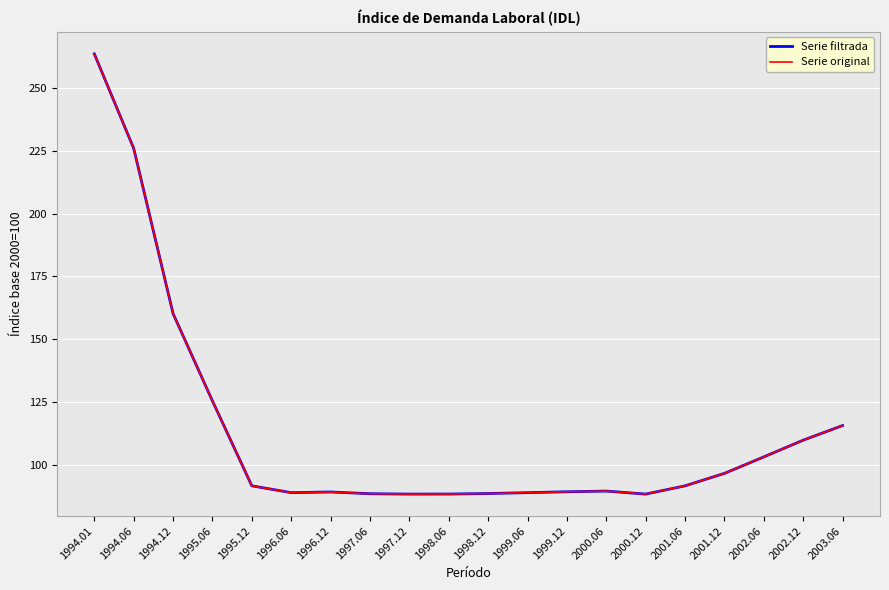

At which category does the chart reach its peak across all series?

1994.01